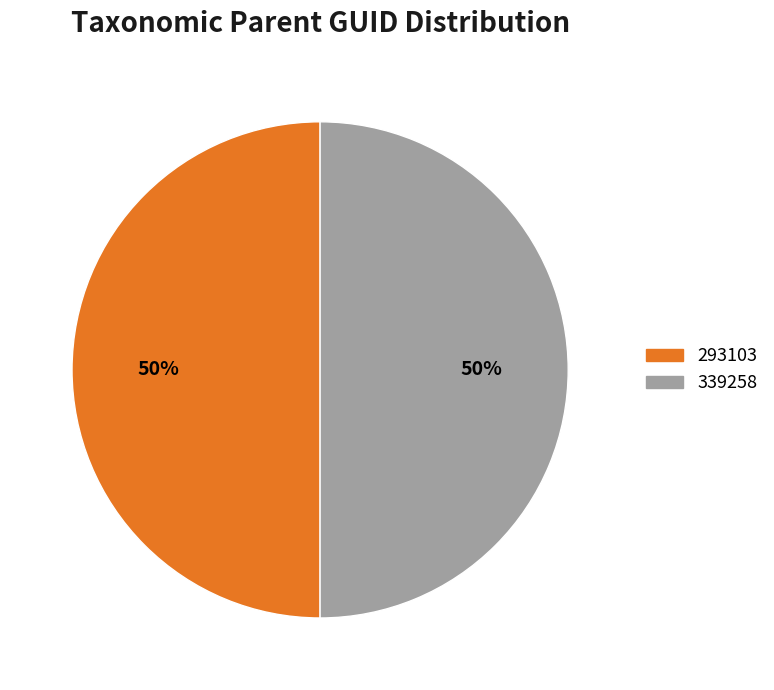

Combined, do 339258 and 293103 account for over 50%?

Yes